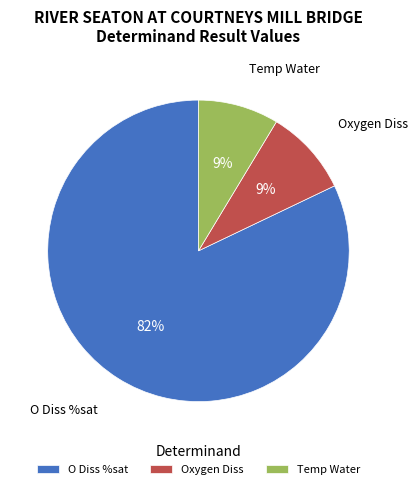

To the nearest percent, what is the difference between the O Diss %sat and Temp Water slice percentages?

73%